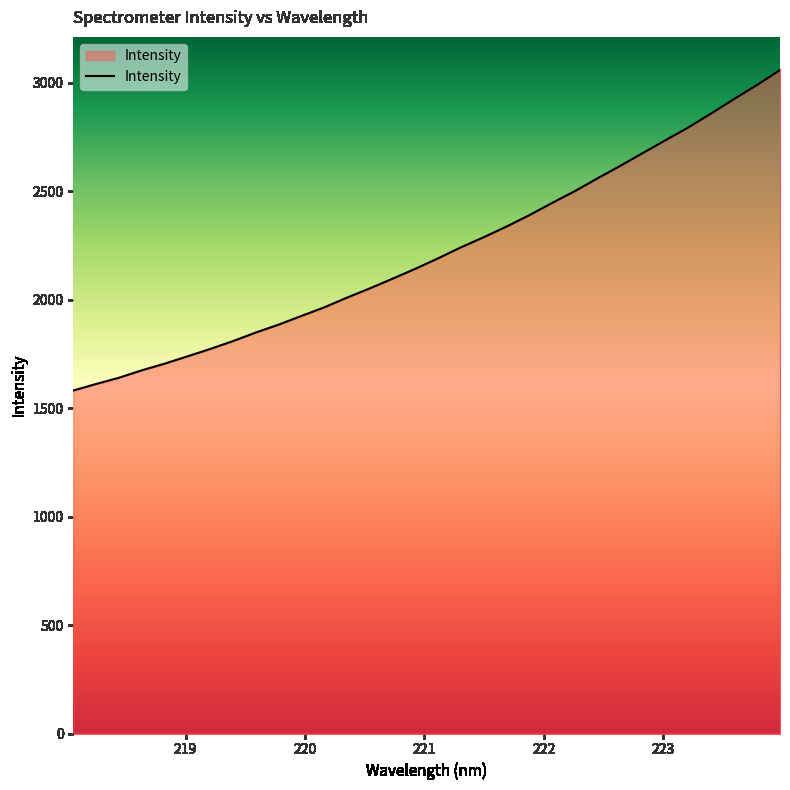

What is the maximum value shown in the chart?

3059.0